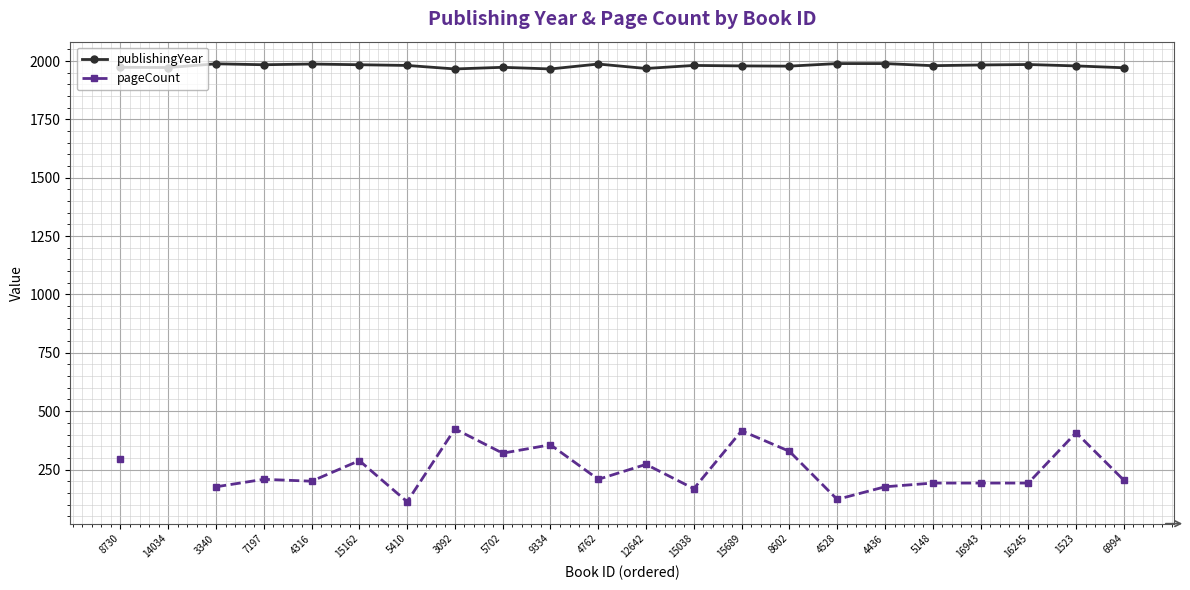

Between 3340 and 7197, which series saw the biggest shift?

pageCount